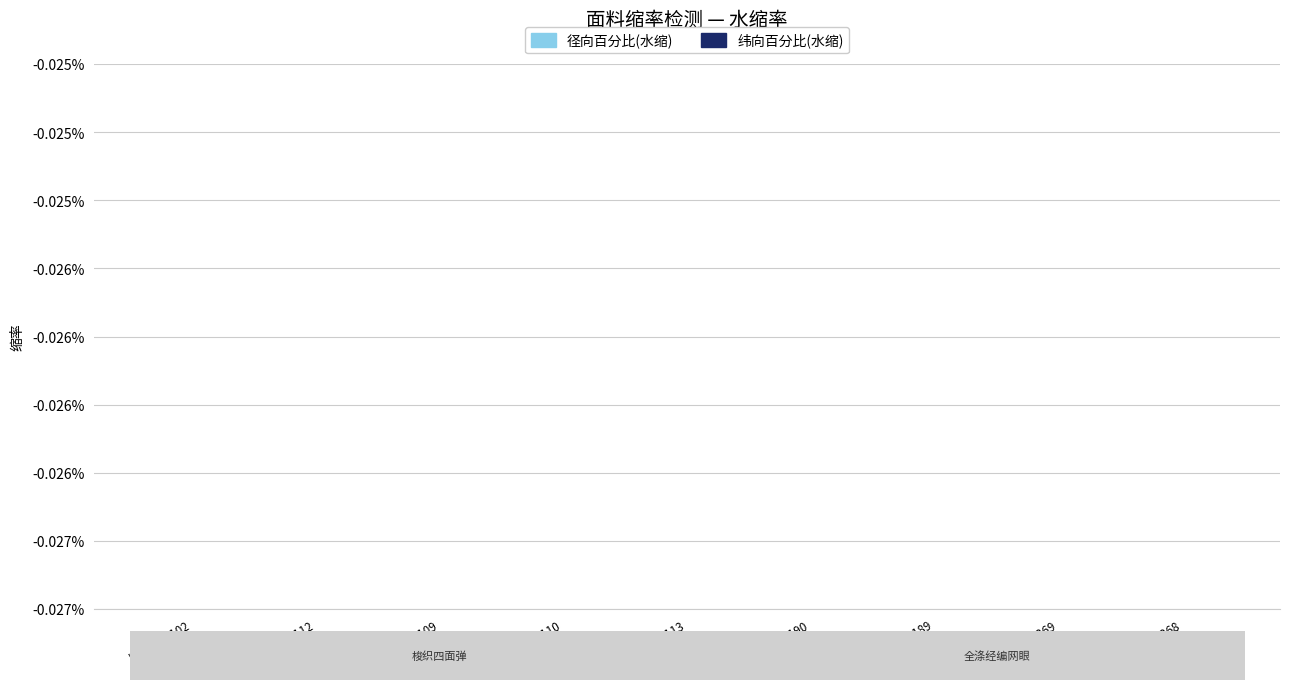

Rank the series at 30921268 from highest to lowest value.

径向百分比(水缩), 纬向百分比(水缩)